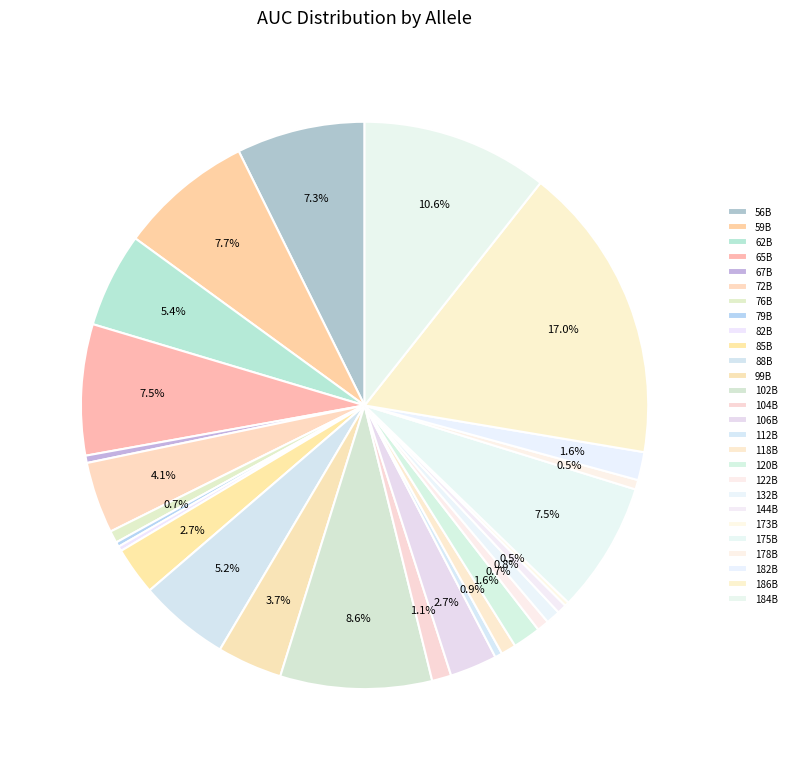

True or false: 106B accounts for 1% of the total.

False